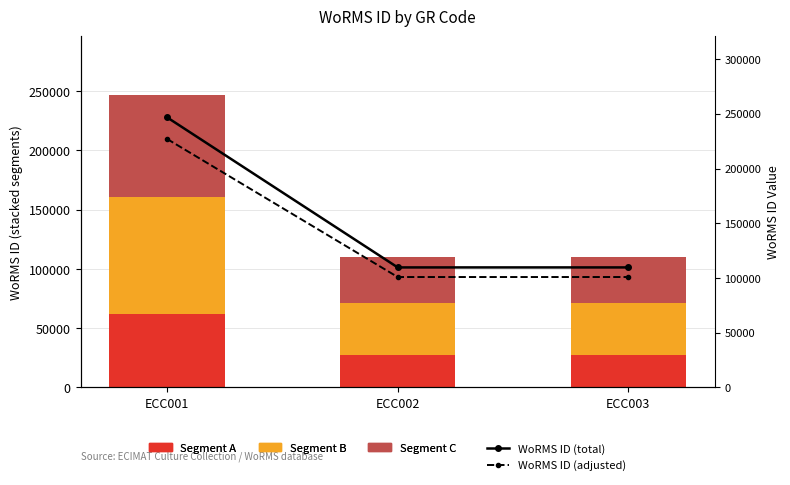

Is it true that Segment A equals 27428.5 at ECC003?

True